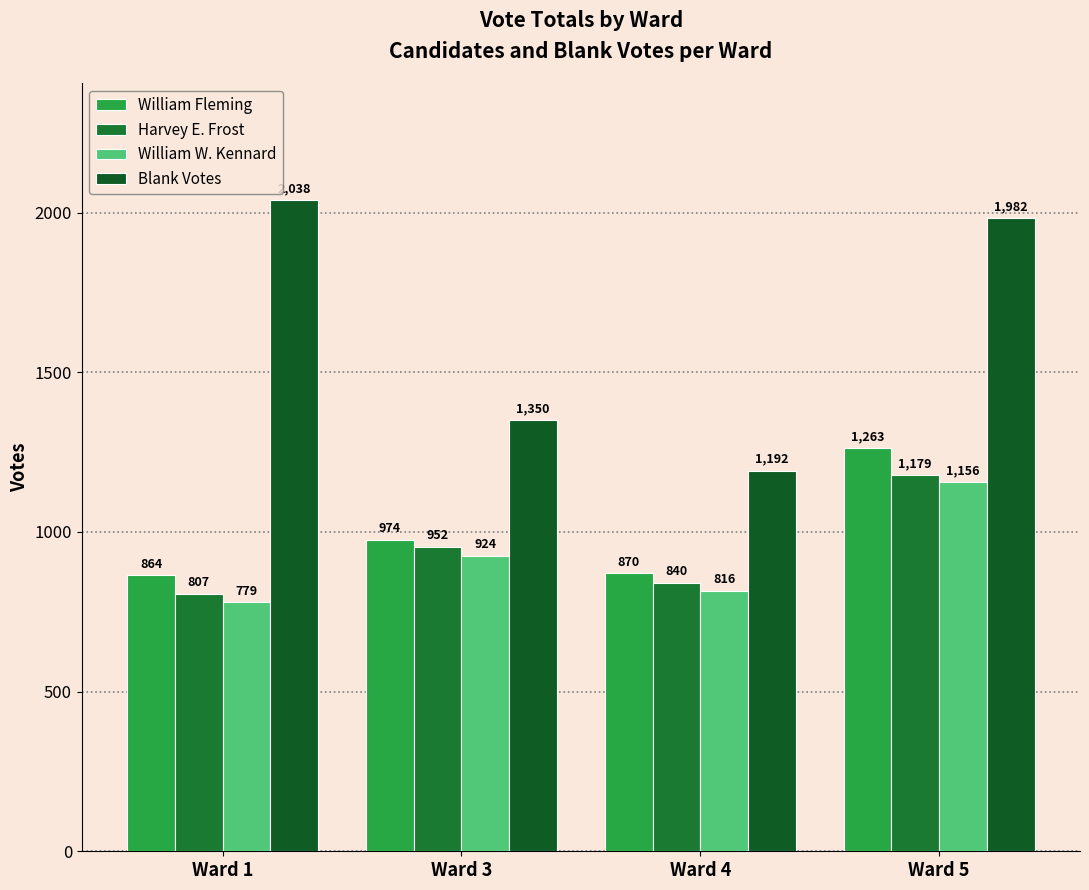

Is the value of Harvey E. Frost at Ward 1 greater than the value of Blank Votes at Ward 5?

No